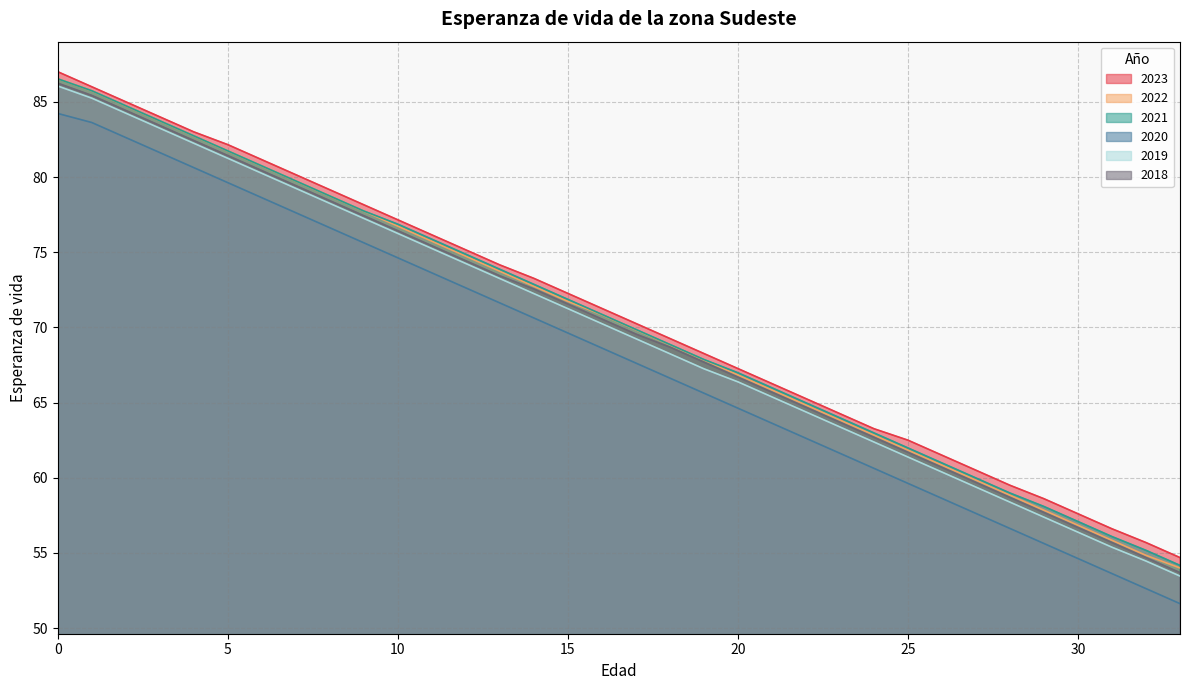

Reading right to left, list all the values displayed in this chart.

2023: 33=54.7	32=55.7	31=56.6	30=57.6	29=58.6	28=59.5	27=60.5	26=61.5	25=62.5	24=63.3	23=64.3	22=65.3	21=66.3	20=67.3	19=68.3	18=69.3	17=70.3	16=71.3	15=72.3	14=73.3	13=74.2	12=75.2	11=76.2	10=77.2	9=78.2	8=79.2	7=80.2	6=81.2	5=82.2	4=83.0	3=84.0	2=85.0	1=86.0	0=87.0
2022: 33=54.0	32=54.8	31=55.8	30=56.8	29=57.8	28=58.8	27=59.8	26=60.8	25=61.8	24=62.8	23=63.8	22=64.8	21=65.8	20=66.8	19=67.8	18=68.8	17=69.8	16=70.8	15=71.7	14=72.7	13=73.7	12=74.7	11=75.7	10=76.7	9=77.7	8=78.7	7=79.7	6=80.7	5=81.7	4=82.7	3=83.7	2=84.7	1=85.7	0=86.5
2021: 33=54.2	32=55.2	31=56.1	30=57.1	29=58.1	28=59.0	27=60.0	26=61.0	25=62.0	24=63.0	23=64.0	22=65.0	21=66.0	20=67.0	19=67.9	18=68.9	17=69.9	16=70.9	15=71.9	14=72.9	13=73.9	12=74.9	11=75.9	10=76.9	9=77.7	8=78.7	7=79.7	6=80.7	5=81.7	4=82.7	3=83.7	2=84.7	1=85.7	0=86.5
2020: 33=51.6	32=52.6	31=53.6	30=54.6	29=55.6	28=56.6	27=57.6	26=58.6	25=59.6	24=60.6	23=61.6	22=62.6	21=63.6	20=64.6	19=65.6	18=66.6	17=67.6	16=68.6	15=69.6	14=70.6	13=71.6	12=72.6	11=73.6	10=74.6	9=75.6	8=76.6	7=77.6	6=78.6	5=79.6	4=80.6	3=81.6	2=82.6	1=83.6	0=84.2
2019: 33=53.5	32=54.5	31=55.4	30=56.4	29=57.4	28=58.4	27=59.4	26=60.4	25=61.4	24=62.4	23=63.4	22=64.4	21=65.4	20=66.4	19=67.2	18=68.2	17=69.2	16=70.2	15=71.2	14=72.2	13=73.2	12=74.2	11=75.2	10=76.2	9=77.2	8=78.2	7=79.2	6=80.2	5=81.2	4=82.2	3=83.2	2=84.2	1=85.2	0=86.1
2018: 33=53.7	32=54.7	31=55.7	30=56.7	29=57.7	28=58.7	27=59.7	26=60.7	25=61.7	24=62.7	23=63.7	22=64.7	21=65.7	20=66.7	19=67.7	18=68.7	17=69.6	16=70.6	15=71.6	14=72.6	13=73.4	12=74.4	11=75.4	10=76.4	9=77.4	8=78.4	7=79.4	6=80.4	5=81.4	4=82.4	3=83.4	2=84.4	1=85.4	0=86.2